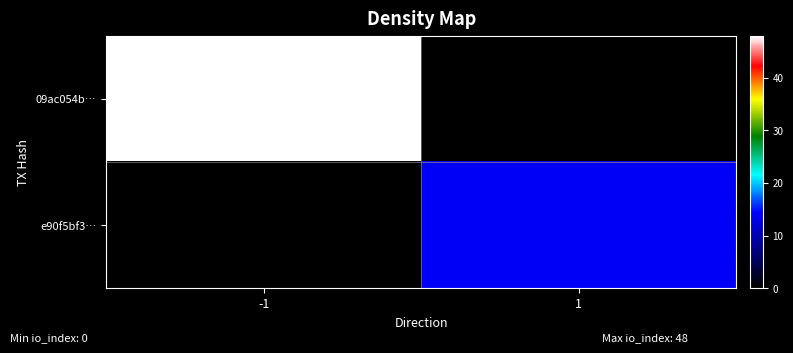

Reading left to right, list all the values displayed in this chart.

09ac054b…: -1=48	1=0
e90f5bf3…: -1=0	1=14